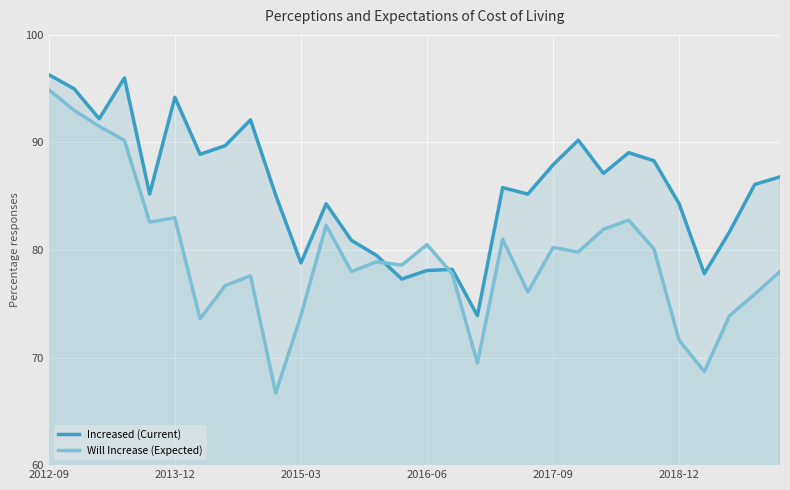

At which category does Will Increase (Expected) reach its first local peak?

2013-12